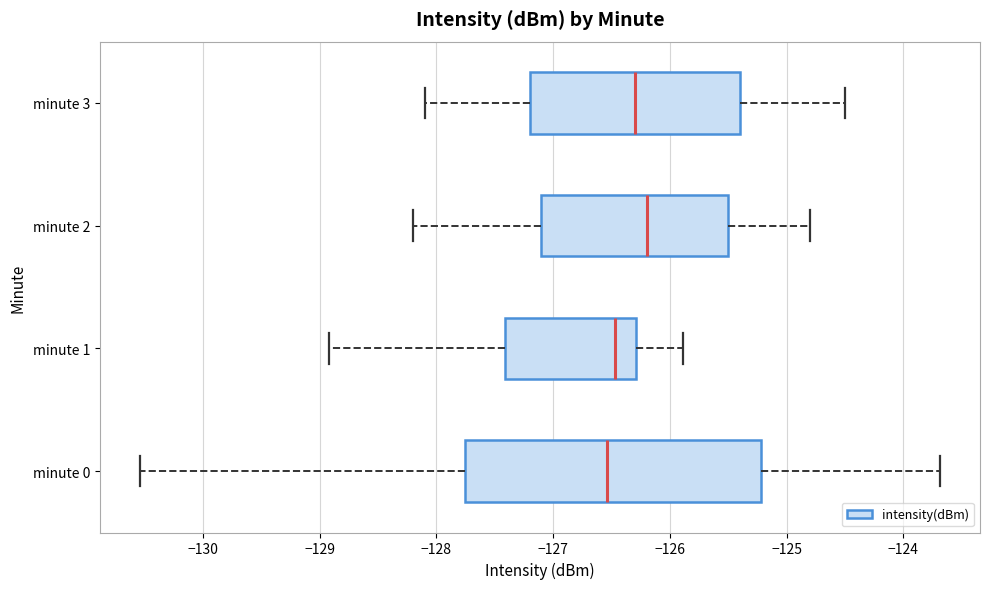

Comparing the boxes themselves (not the whiskers), which one is the widest?

minute 0